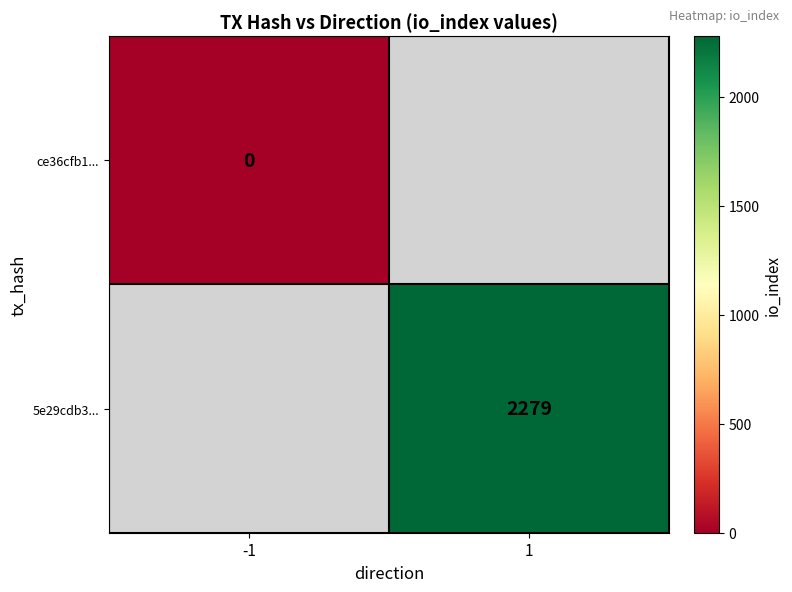

At which category does the chart reach its peak across all series?

1